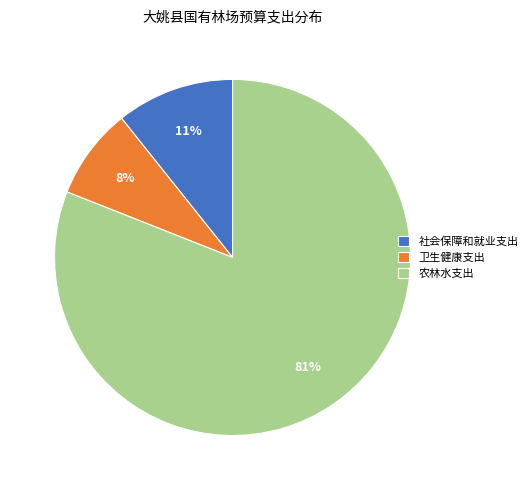

Which has a higher value, 社会保障和就业支出 or 农林水支出?

农林水支出